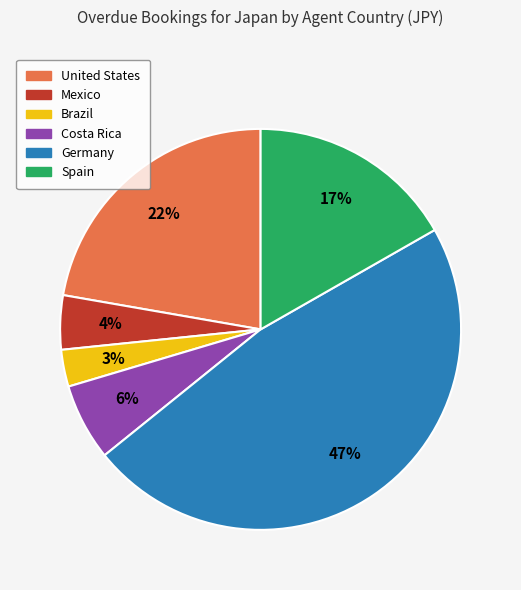

Which slice is the smallest?

Brazil